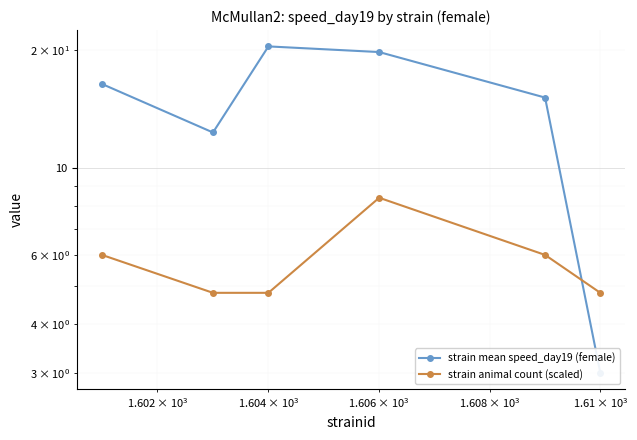

Reading left to right, list all the values displayed in this chart.

strain mean speed_day19 (female): 16.4	12.3	20.5	19.8	15.1	3.0
strain animal count (scaled): 6.0	4.8	4.8	8.4	6.0	4.8